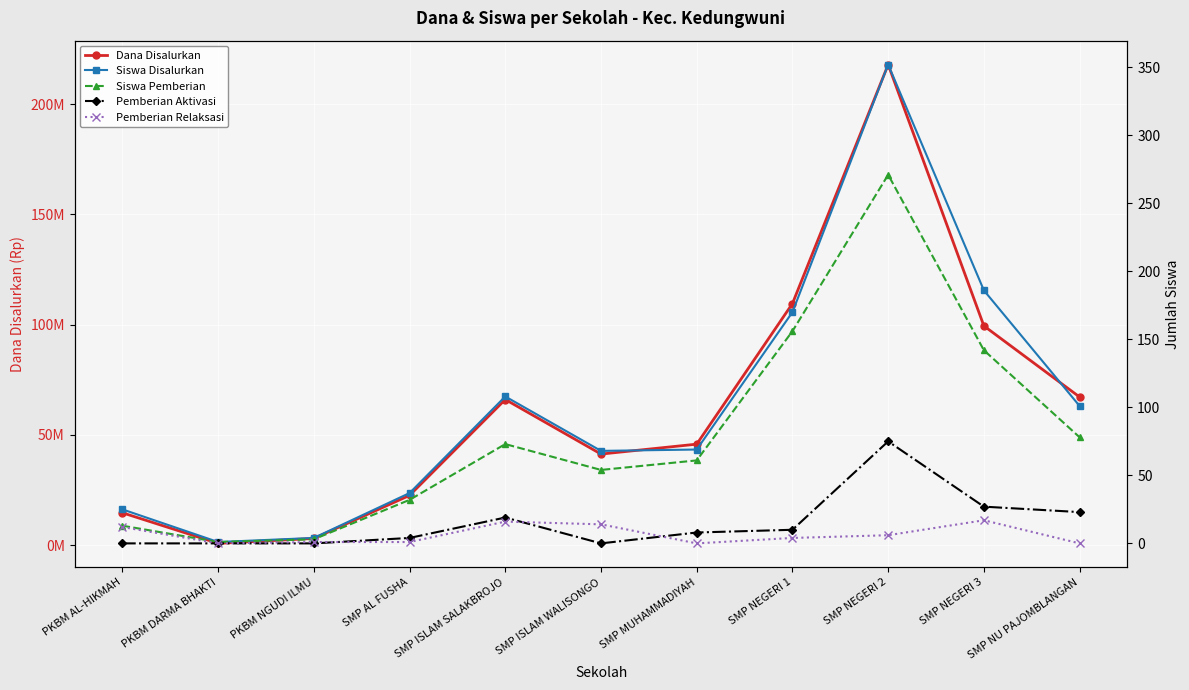

What is the value of the Siswa Disalurkan point at the 2nd from the left?

1